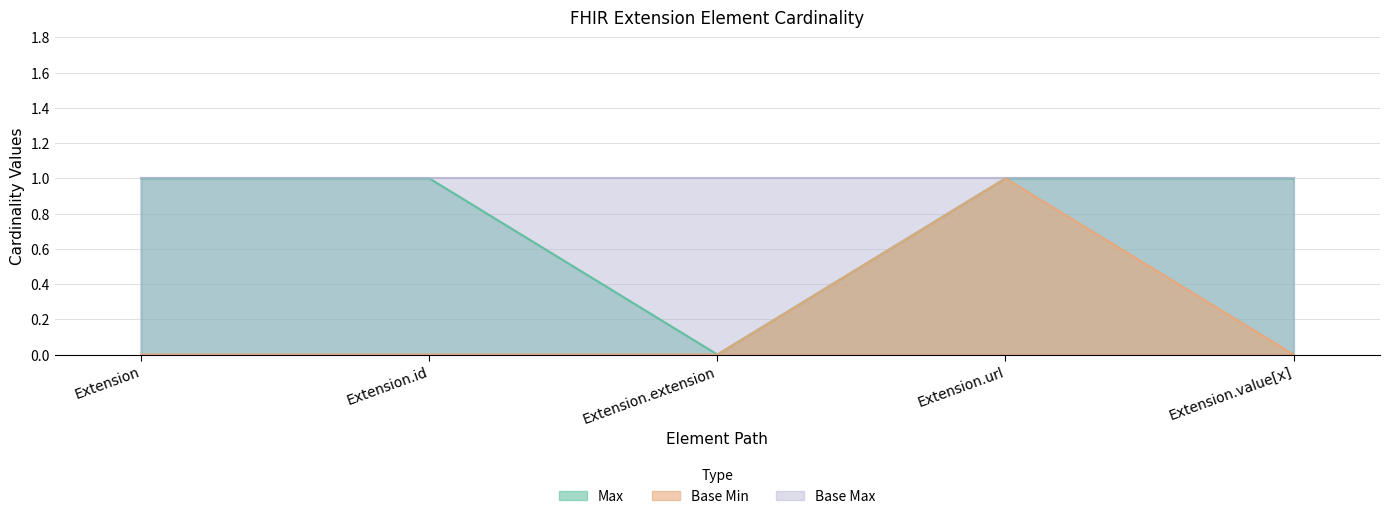

What is the difference between the Base Min values at Extension.url and Extension?

1